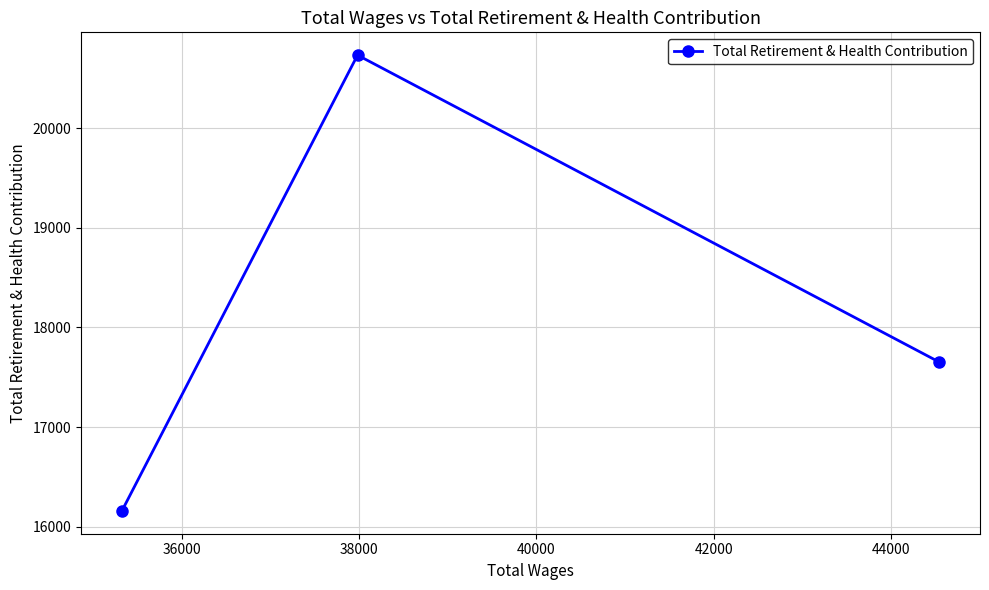

What is the greatest value displayed?

20734